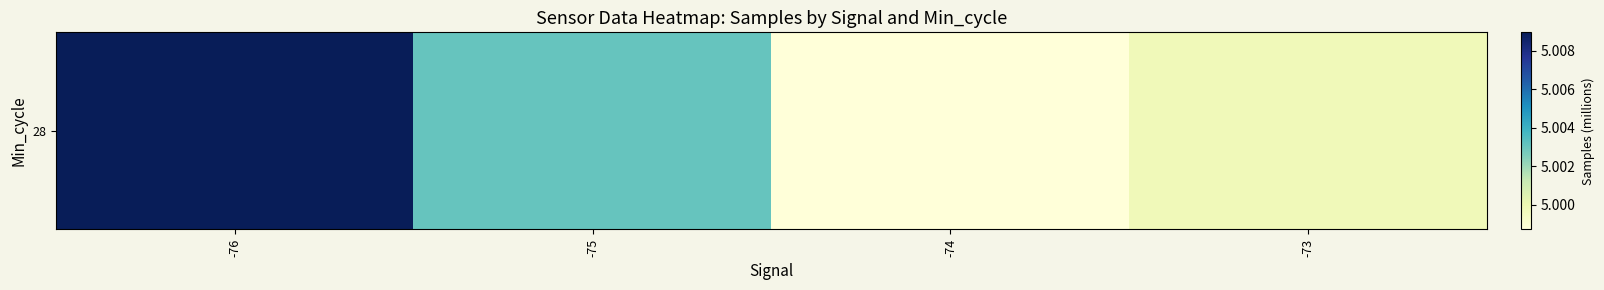

Which category has the highest value across all series?

-76